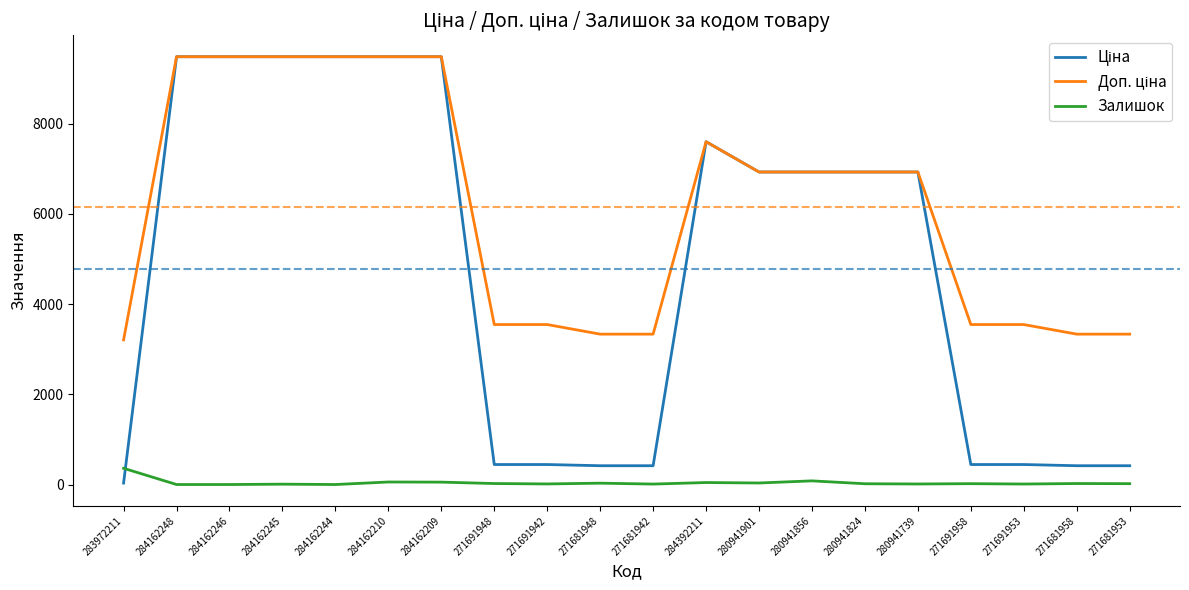

The value of Залишок at 284162246 is 0.0. True or false?

True